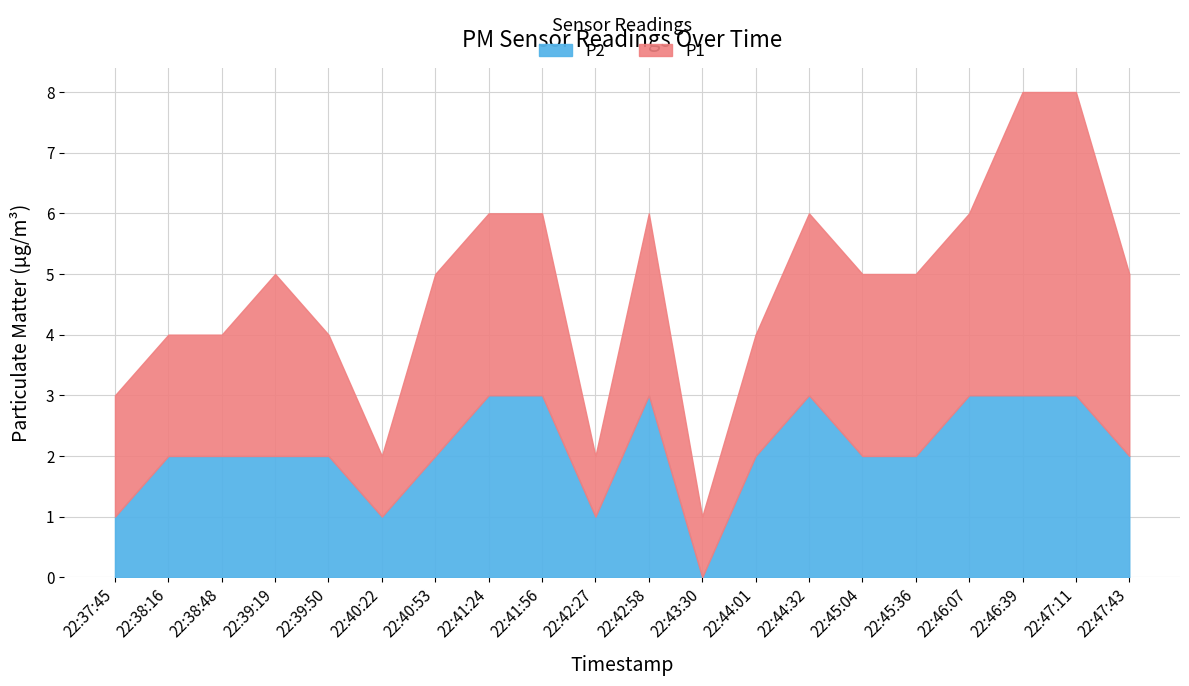

What is the change in value from 22:37:45 to 22:45:04?

+1